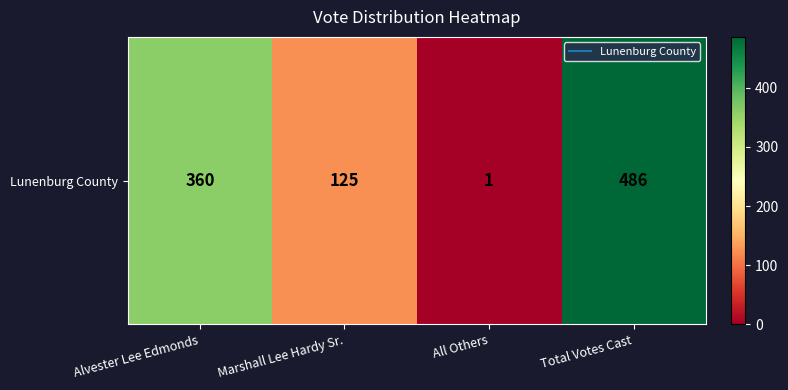

Rank the categories by value from lowest to highest.

All Others, Marshall Lee Hardy Sr., Alvester Lee Edmonds, Total Votes Cast